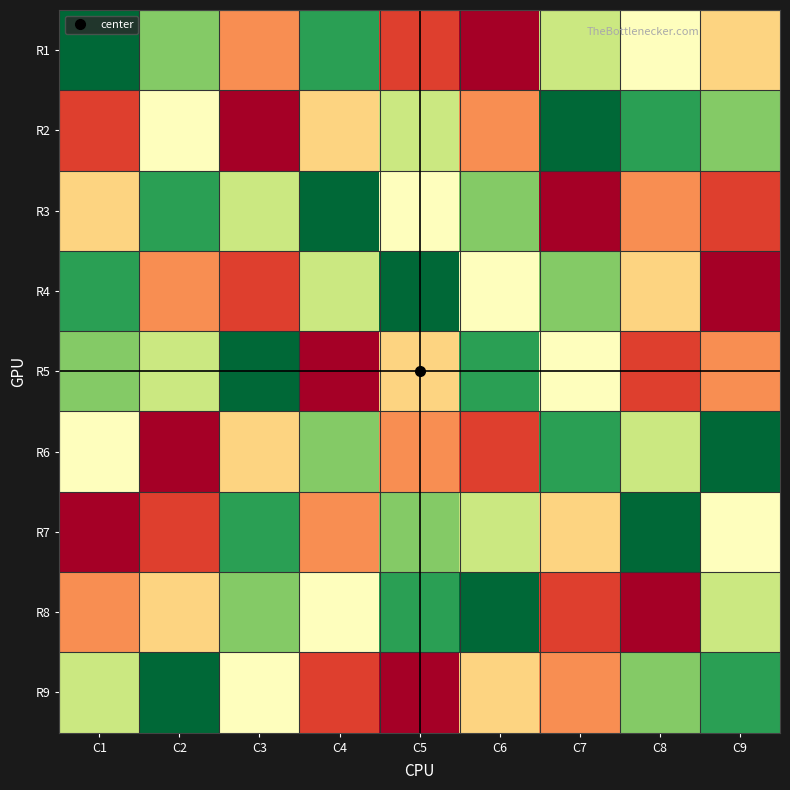

What is the smallest value displayed?

1